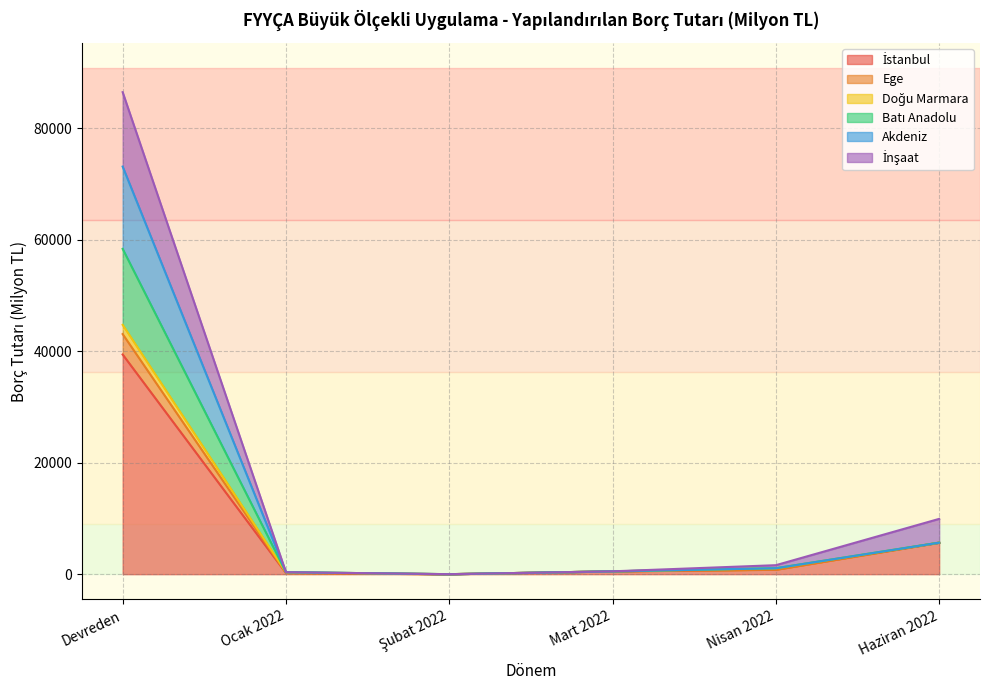

What value does the Akdeniz series have at Nisan 2022?

1613.4